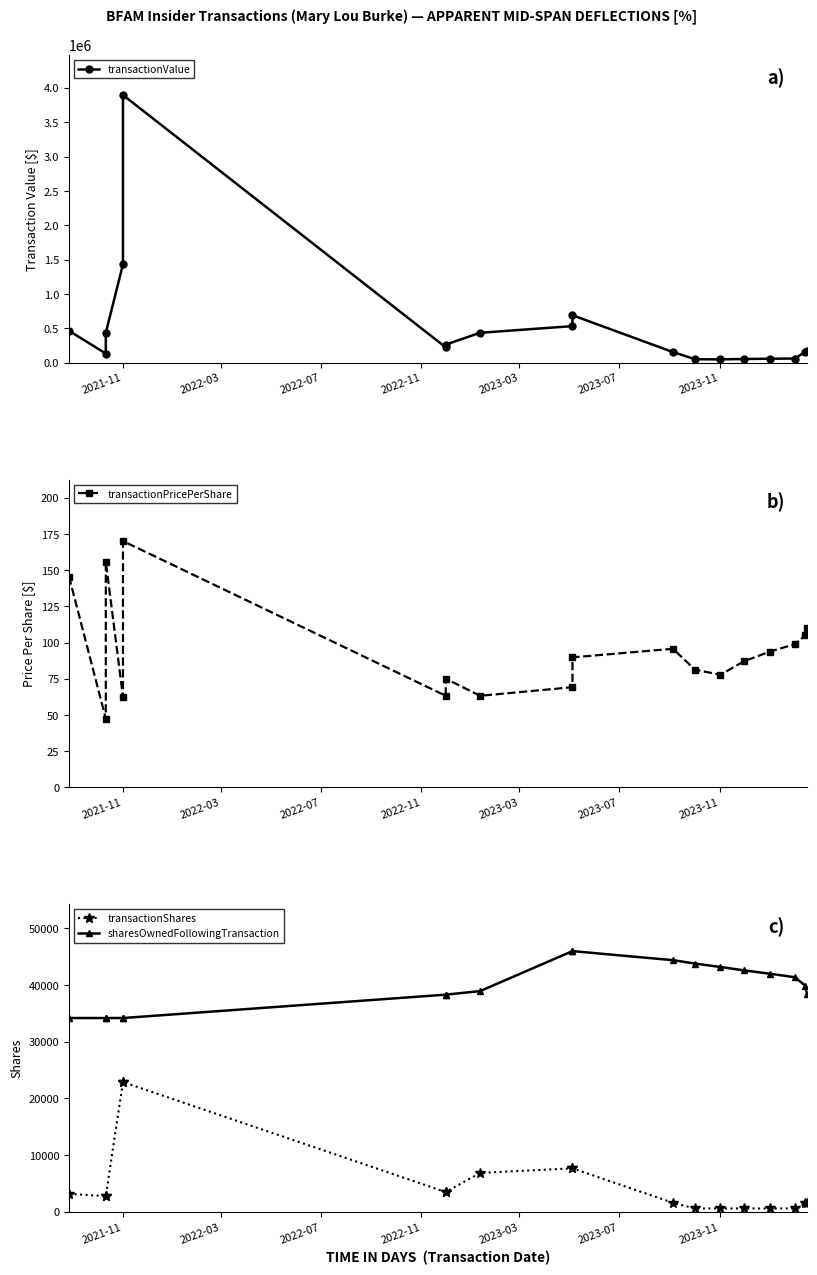

Is this an area chart (filled region under the line)?

No